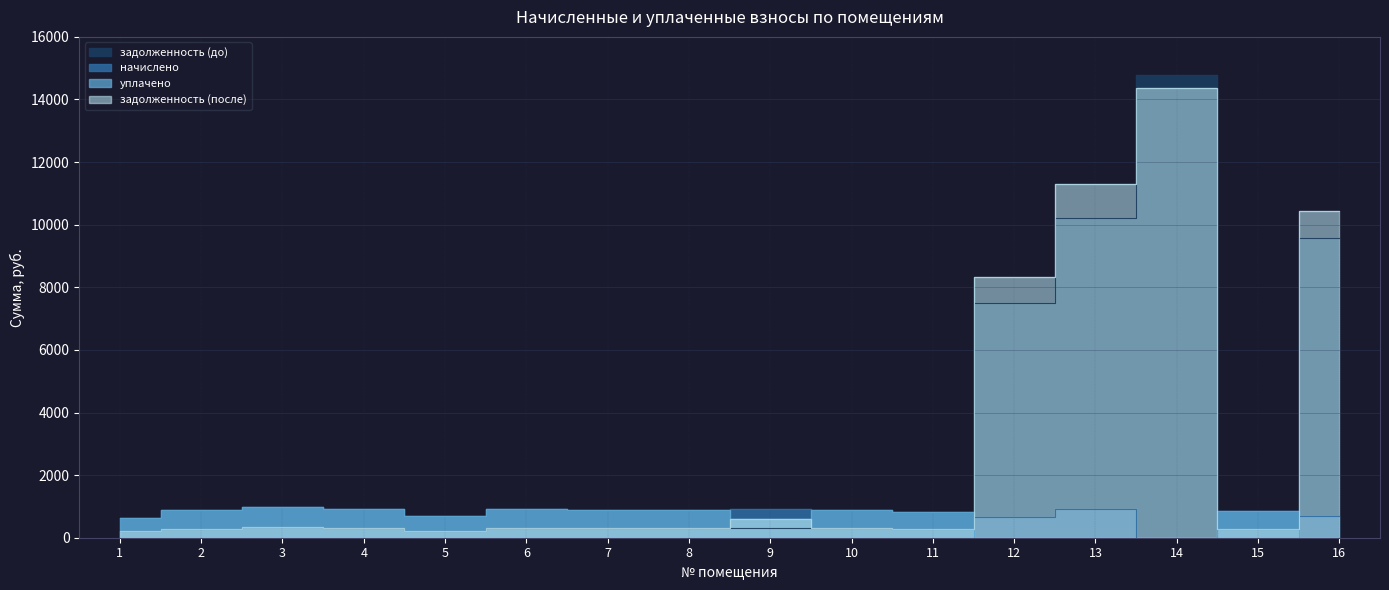

True or false: задолженность (после) has more than 1 points higher than both neighbors.

True